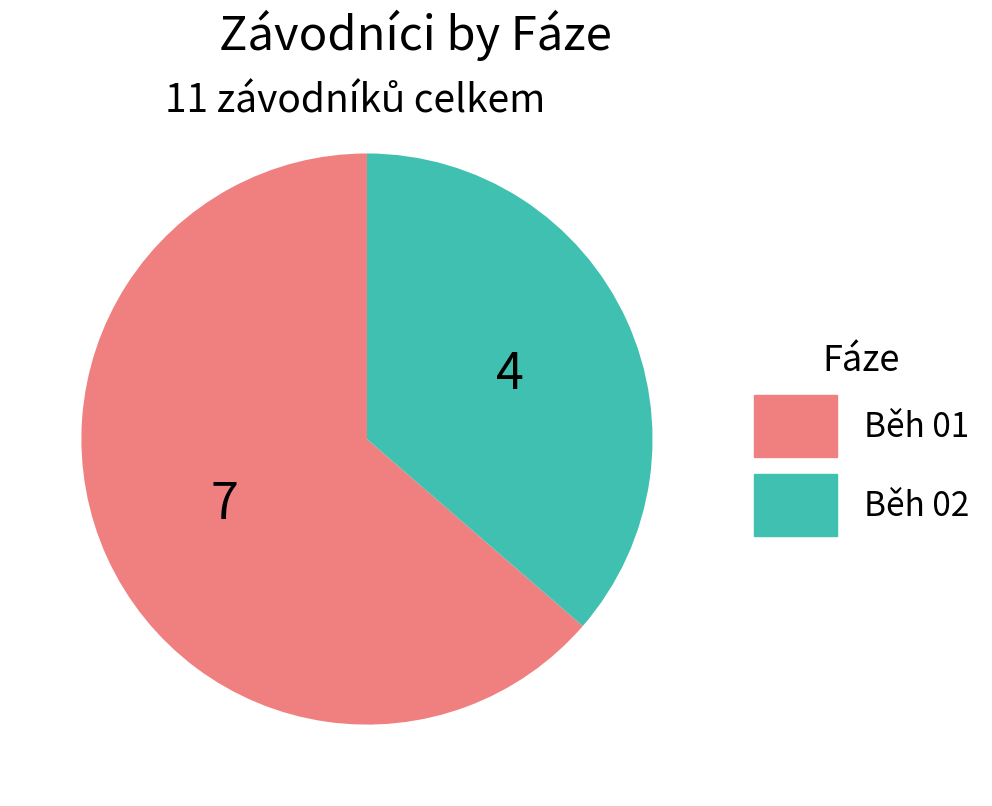

What is the majority slice?

Běh 01